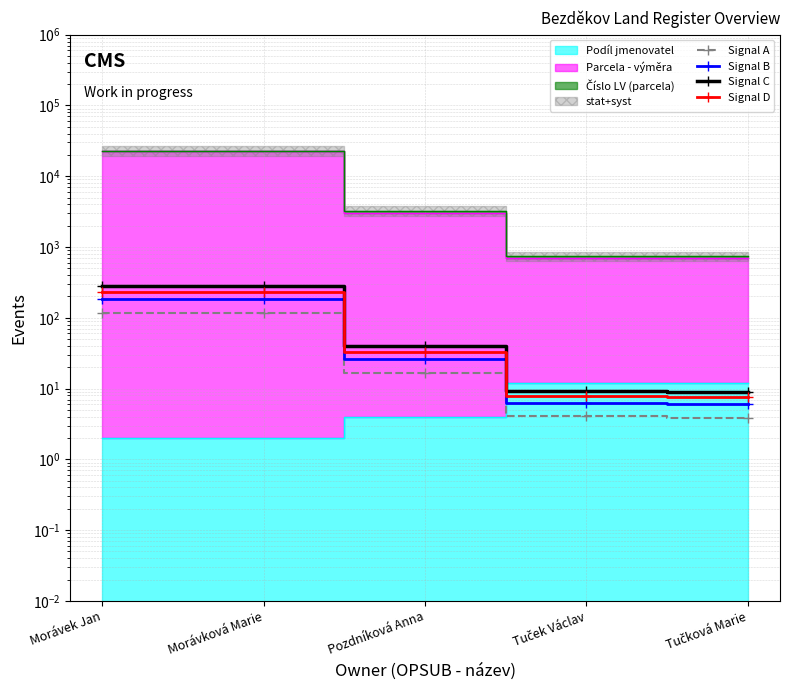

How many values in the Signal D series exceed 32?

3